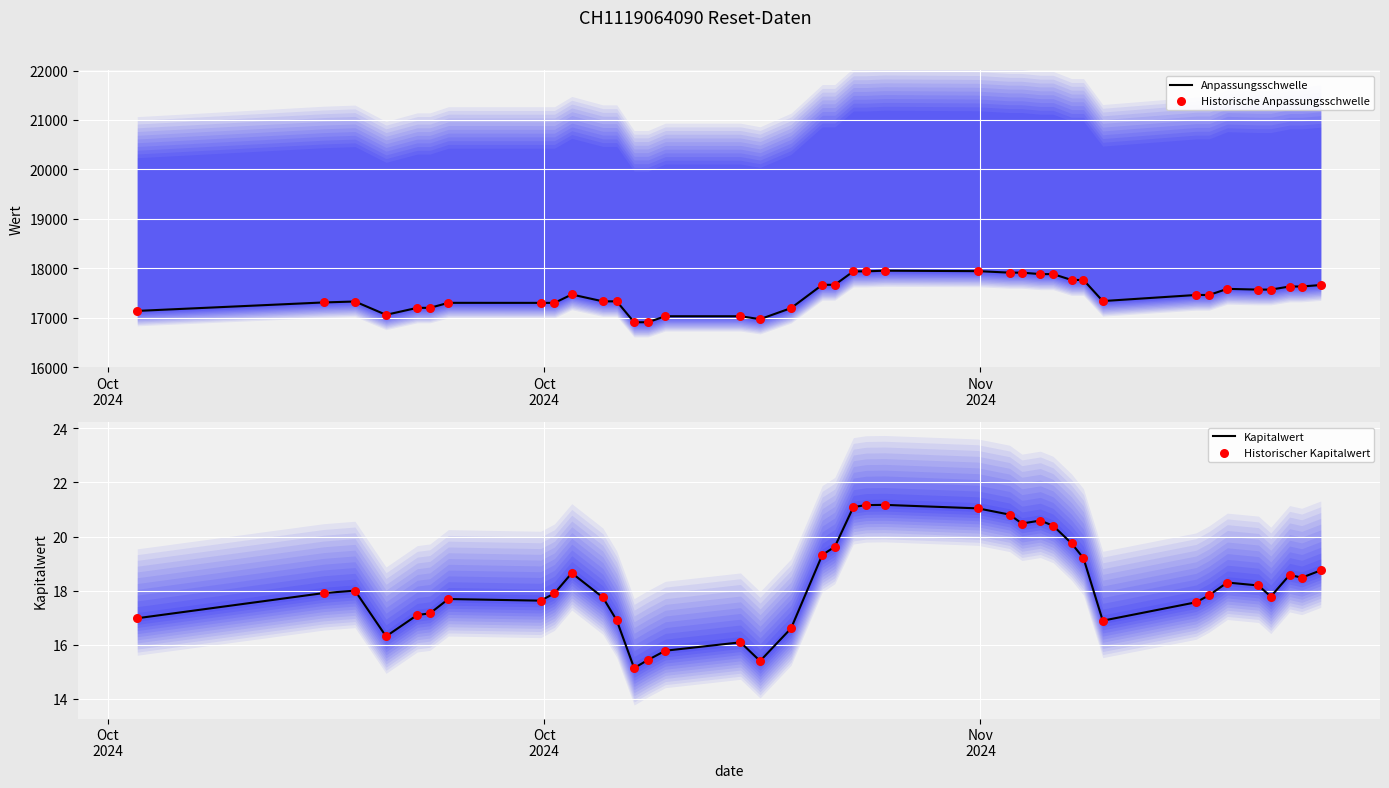

Which series reaches the minimum Y coordinate?

Kapitalwert